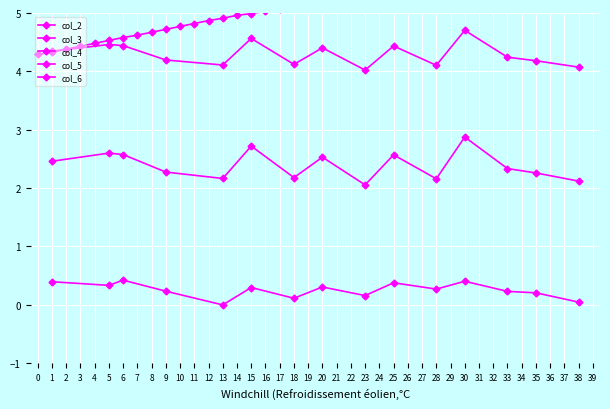

What is the label of the 3rd point from the left?

2